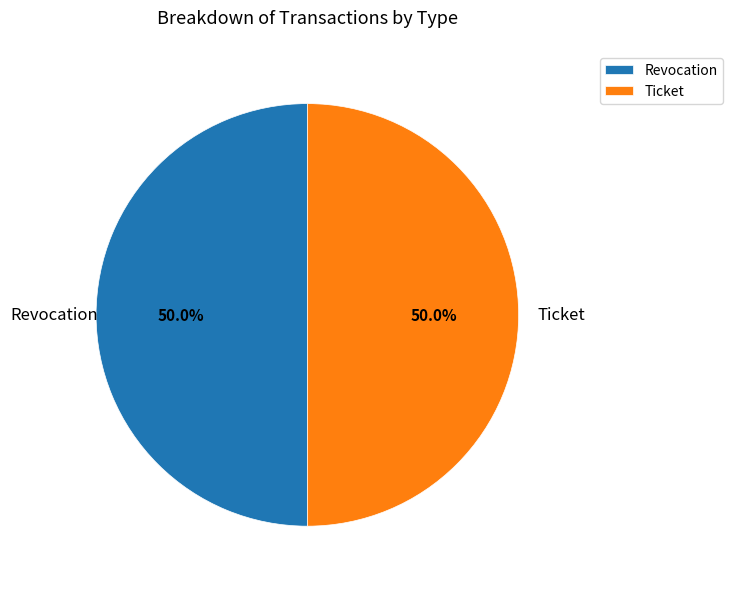

How much of the chart is everything except Revocation?

50.0%